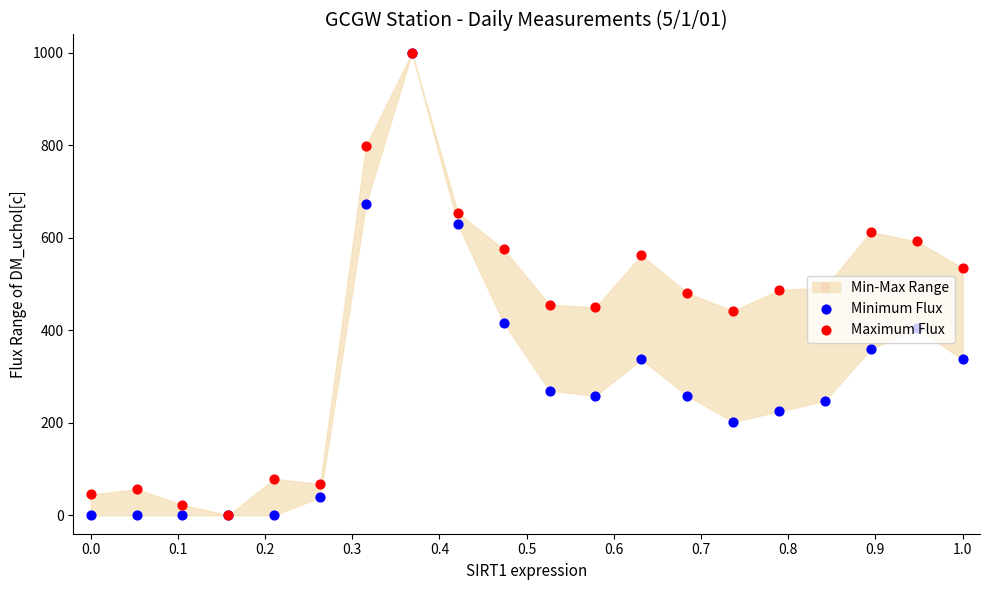

Which series has the largest Y range (max minus min)?

Minimum Flux